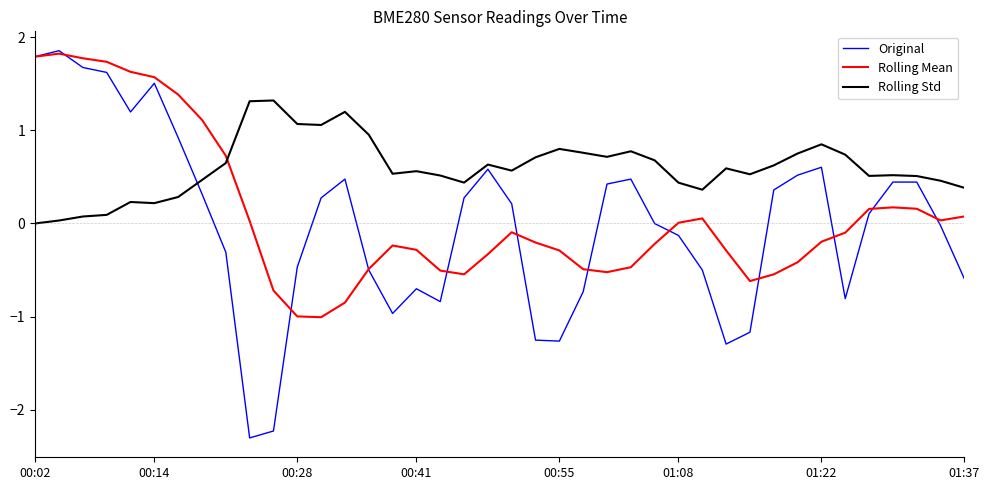

Which series has the largest total across all categories?

Rolling Std